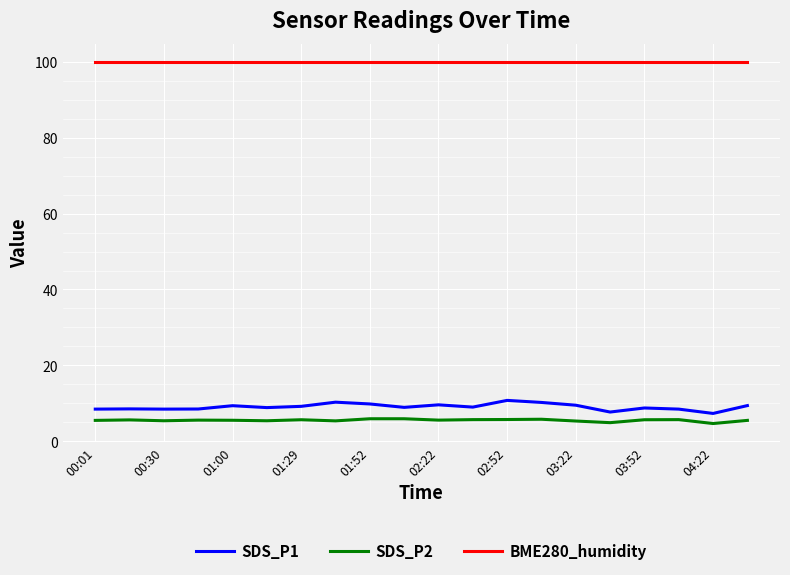

Rank the series by their maximum value, from highest to lowest.

BME280_humidity, SDS_P1, SDS_P2